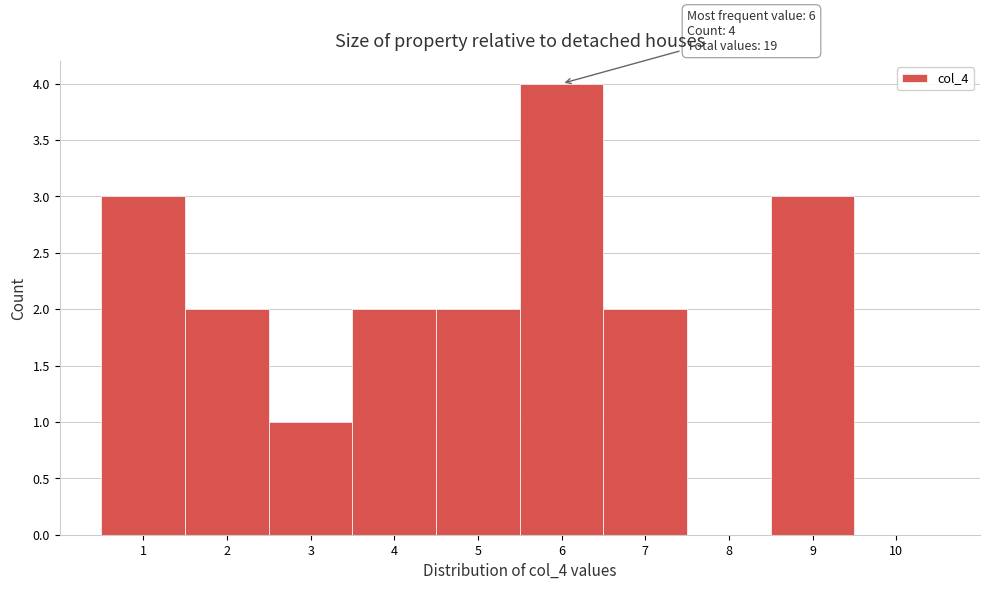

Which range on the x-axis has the tallest bar?

5.5 to 6.5